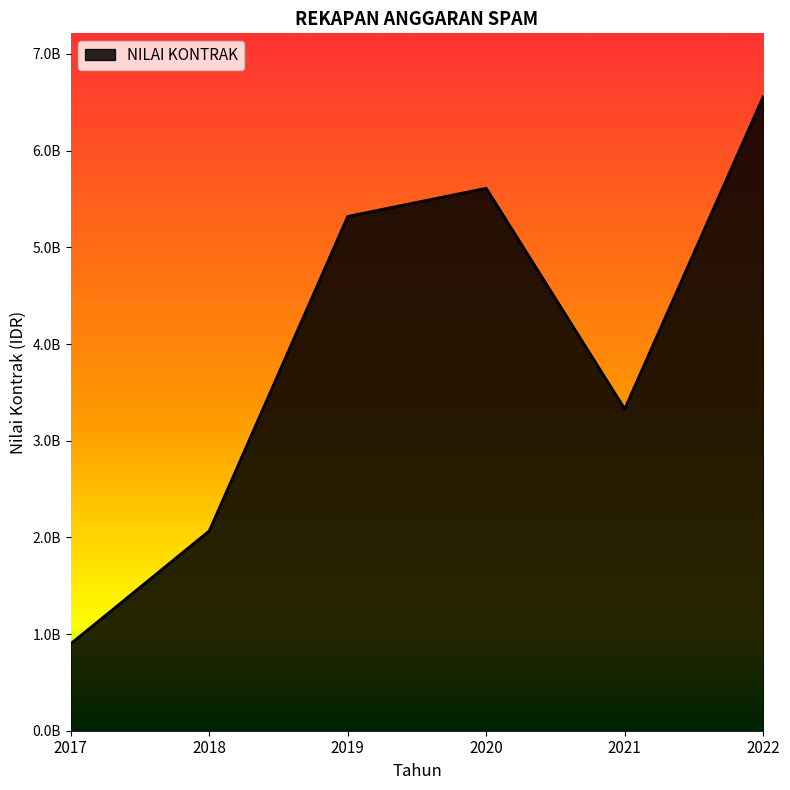

List the labels in order of value, largest first.

2022, 2020, 2019, 2021, 2018, 2017